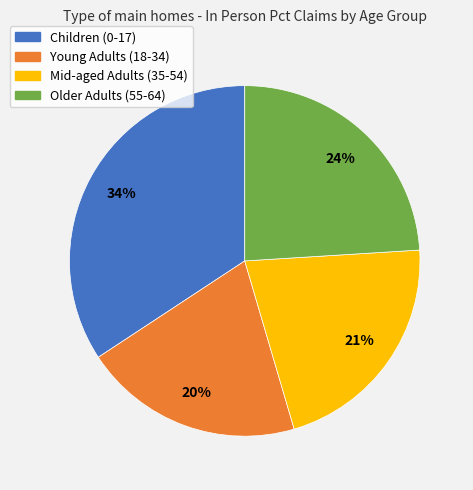

Does Young Adults (18-34) account for over 50% of the chart?

No